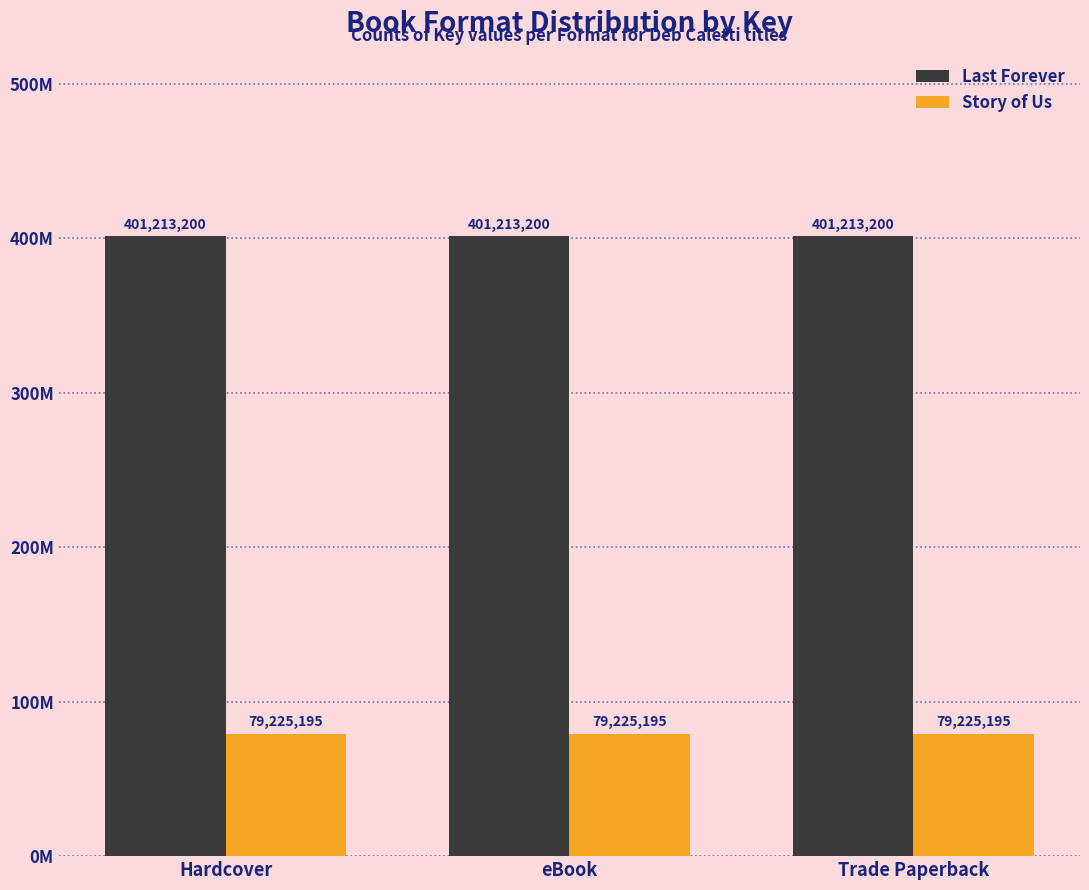

Are the bars horizontal?

No